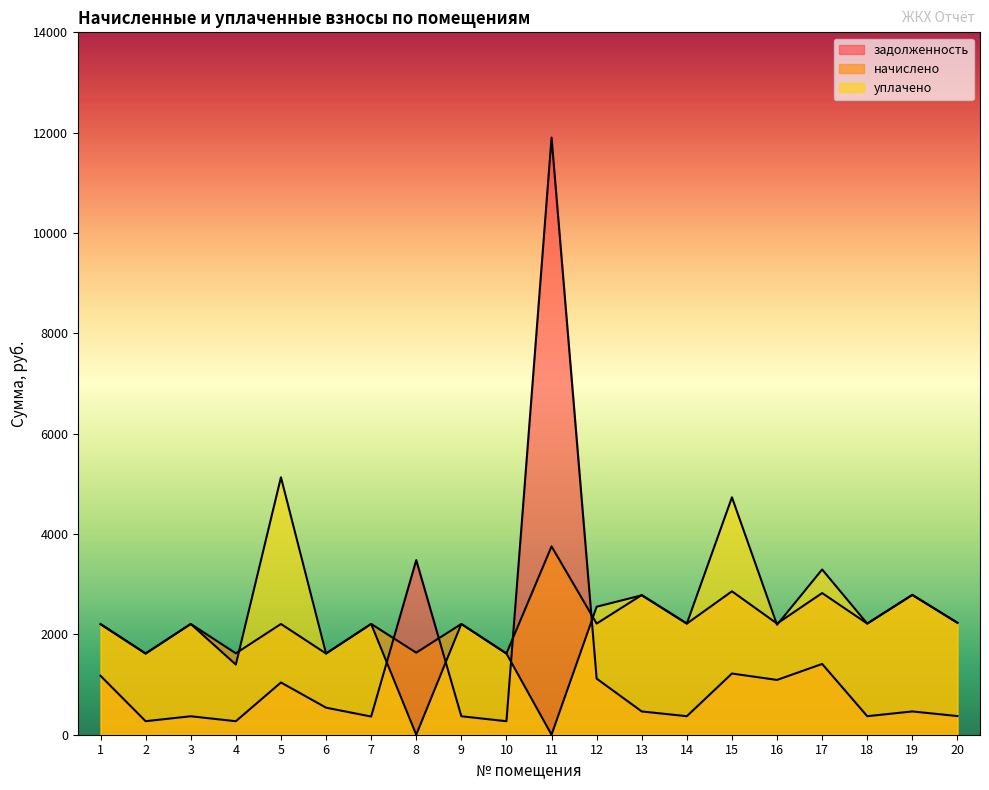

True or false: задолженность has more than 1 interior local peaks.

True